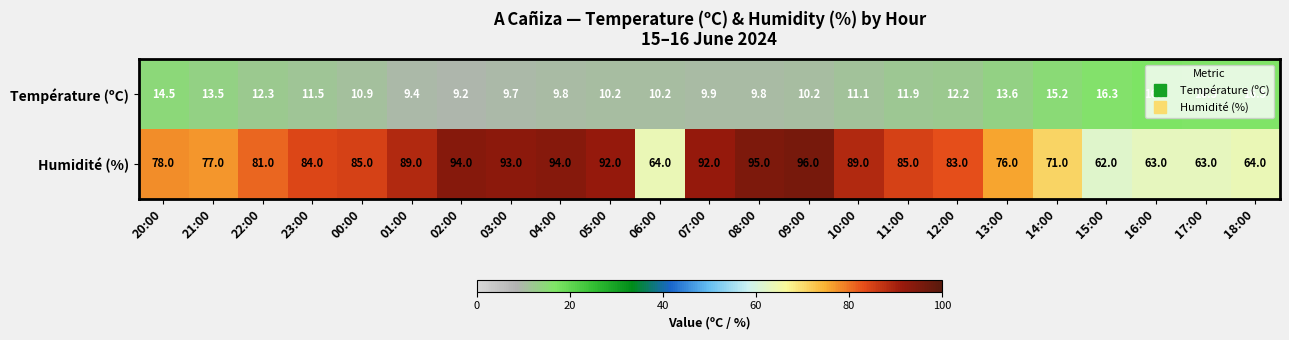

What is the sum of the Température (ºC) values at 23:00 and 07:00?

21.4